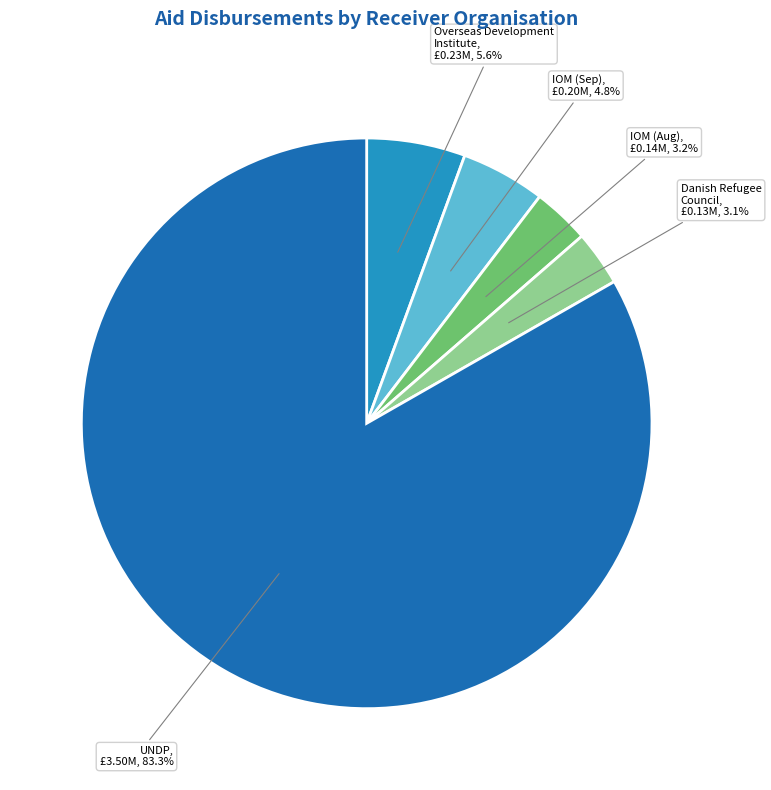

What percentage do IOM (Sep) and IOM (Aug) together represent?

8.0%